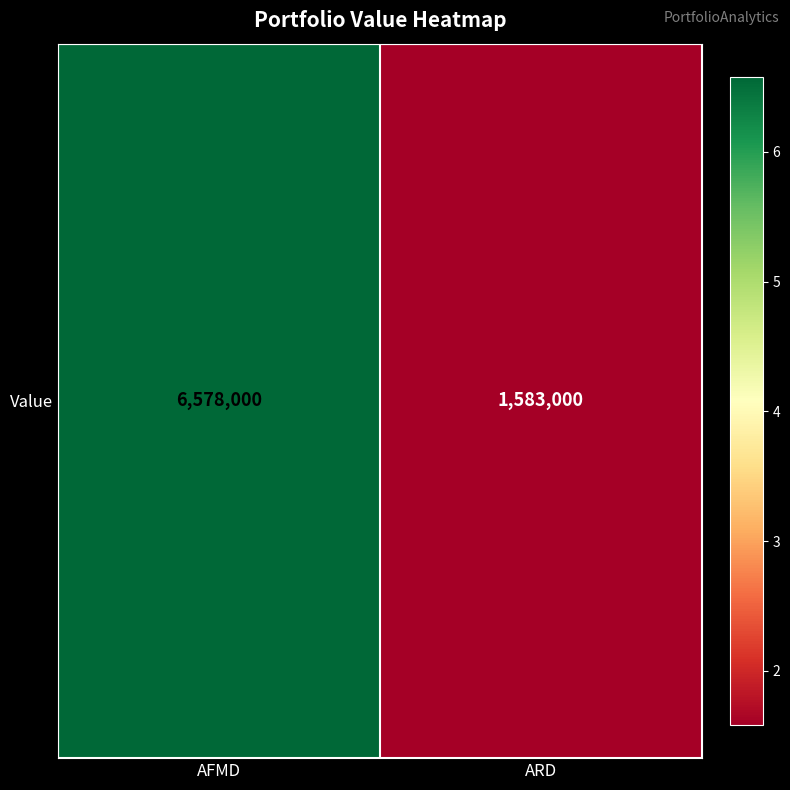

At which category does the chart reach its peak across all series?

AFMD